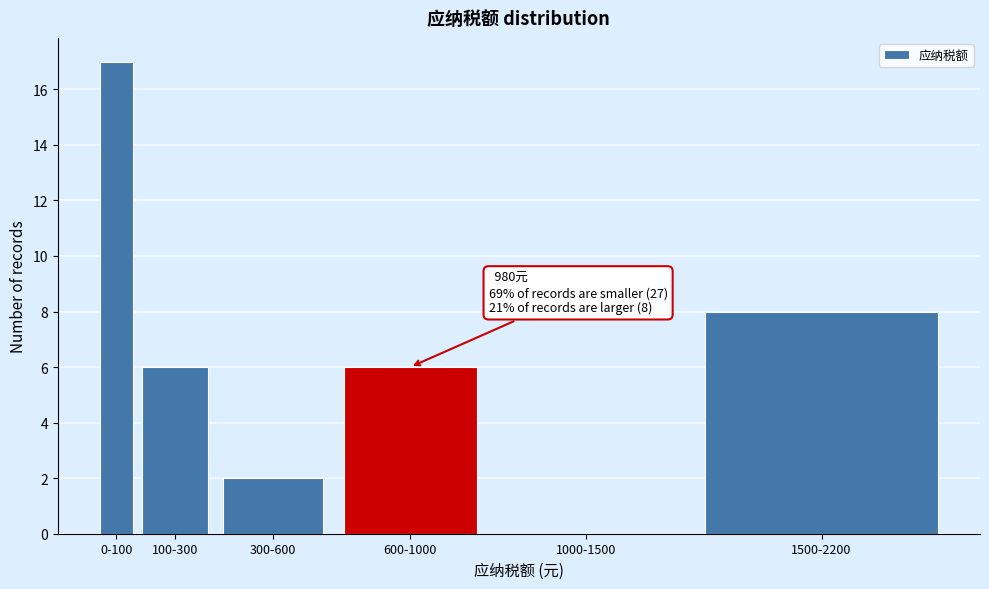

Reading left to right, list all the values displayed in this chart.

0-100=17	100-300=6	300-600=2	600-1000=6	1000-1500=0	1500-2200=8